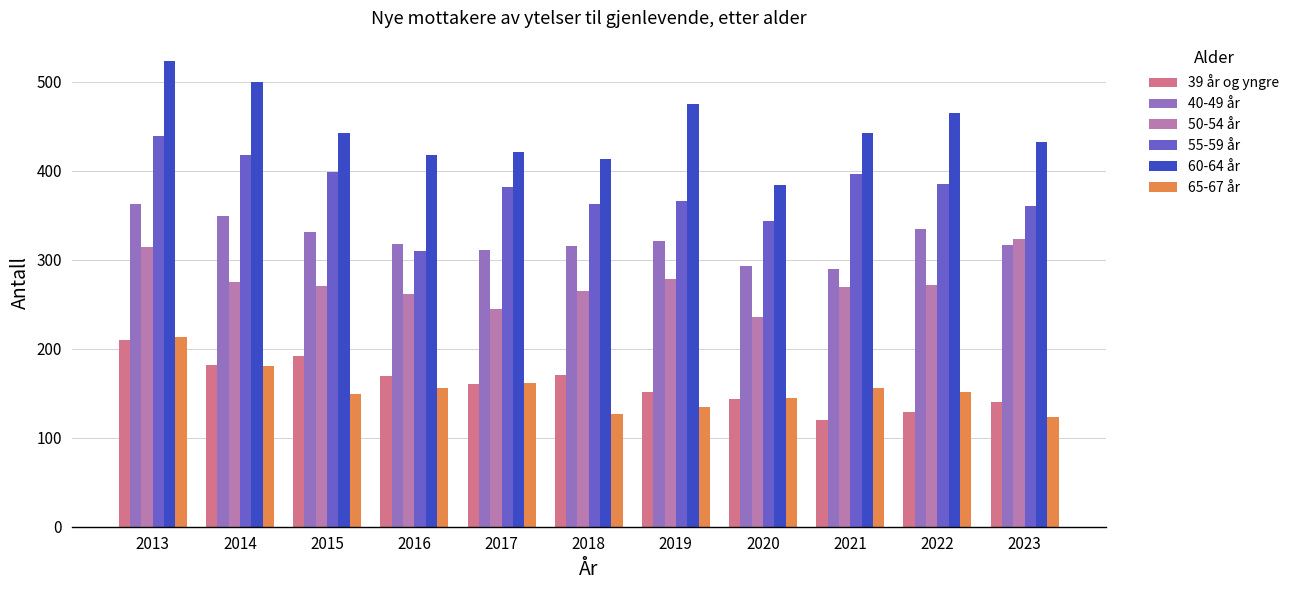

Does the chart contain stacked bars?

No